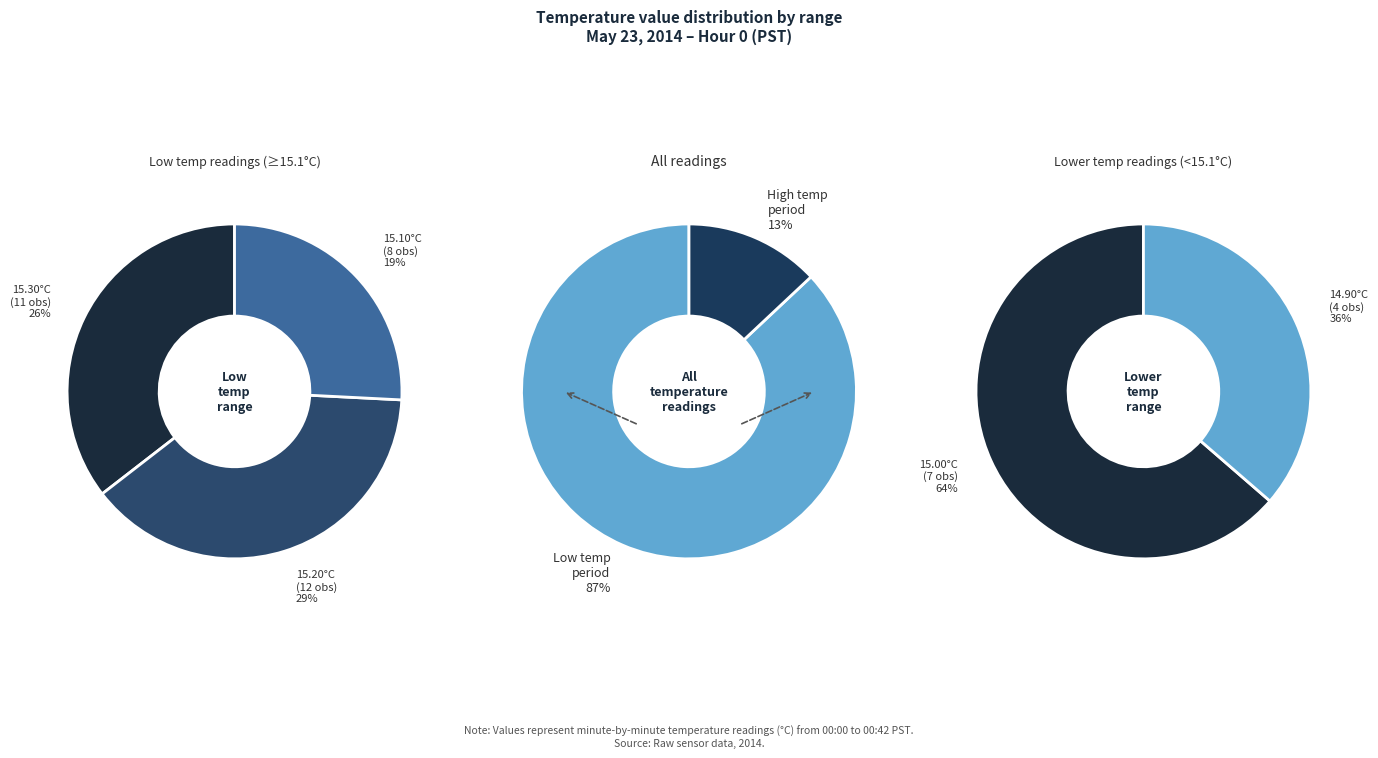

How many slices are in this pie chart?

2